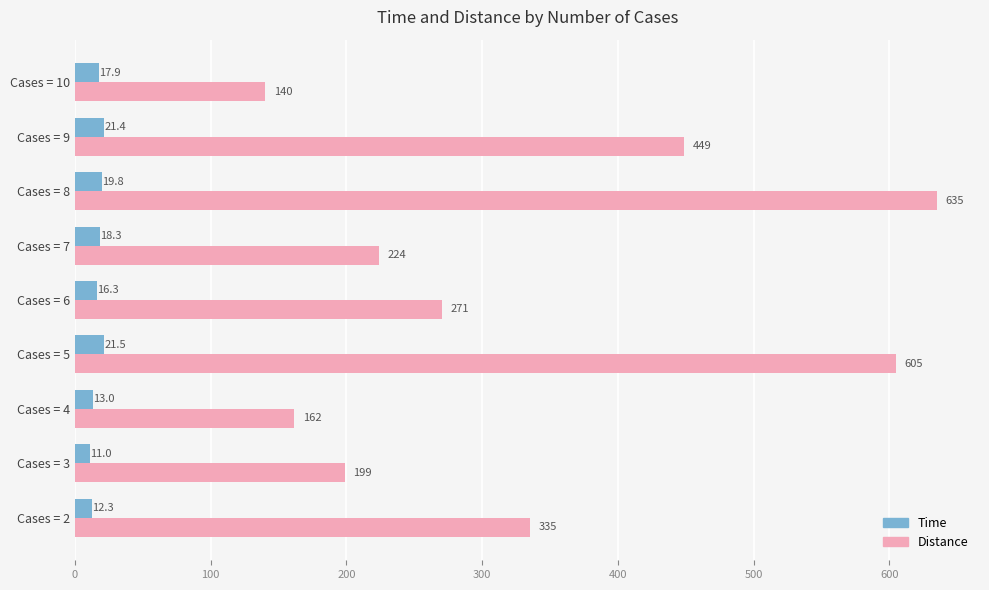

True or false: Distance has a value of 264.2 at Cases = 4.

False